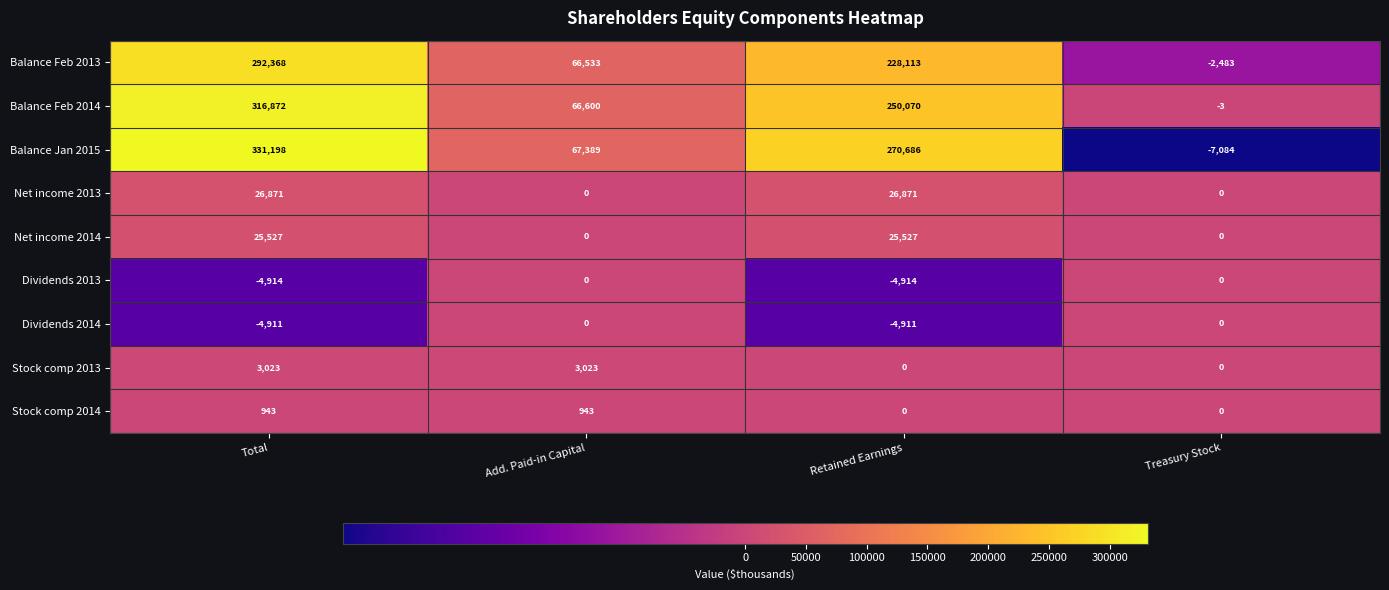

Between Retained Earnings and Treasury Stock, which series saw the biggest shift?

Balance Jan 2015